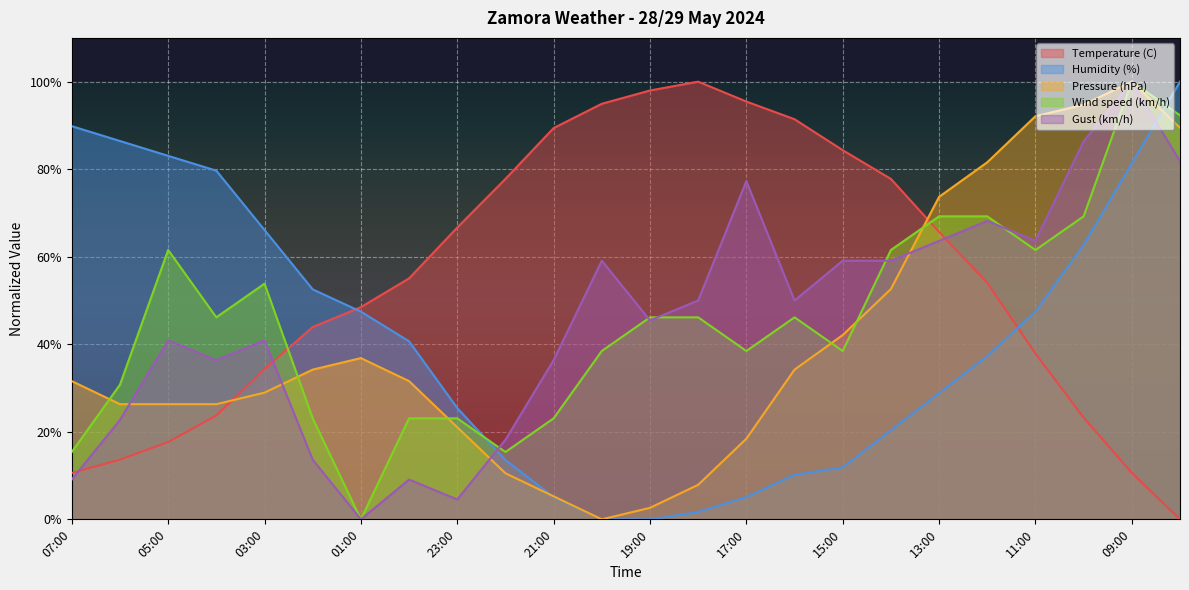

What is the difference between the second highest and minimum values in the Humidity (%) series?

89.8